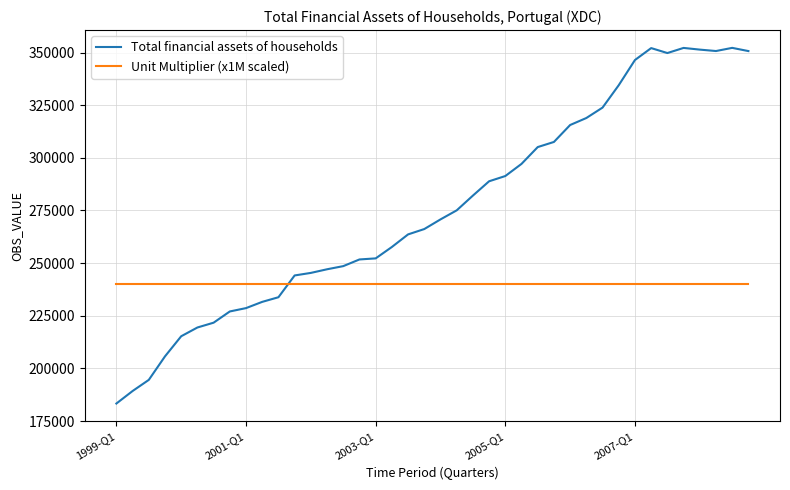

What is the greatest value displayed?

352209.0